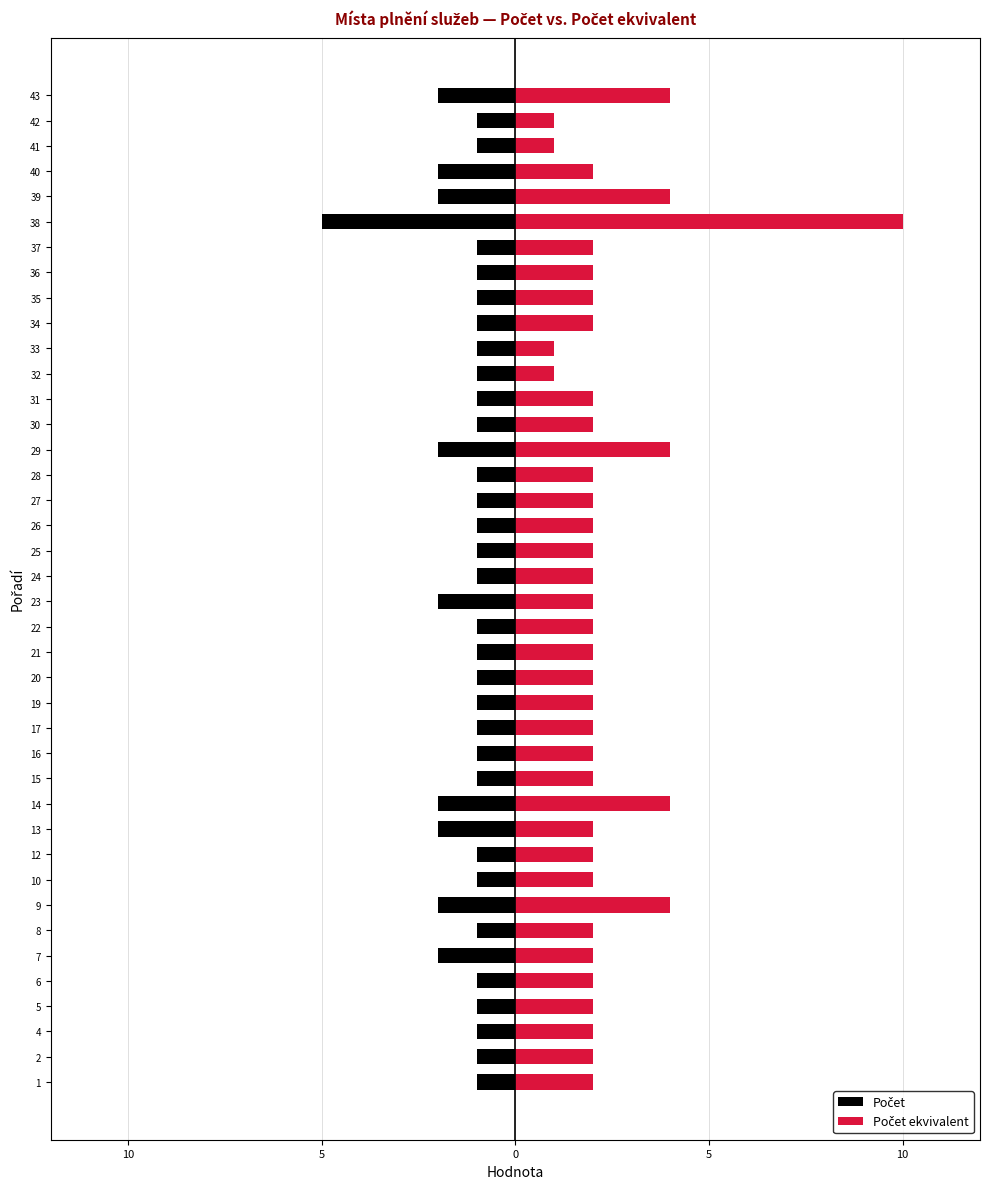

At how many categories does at least one series exceed 9?

1